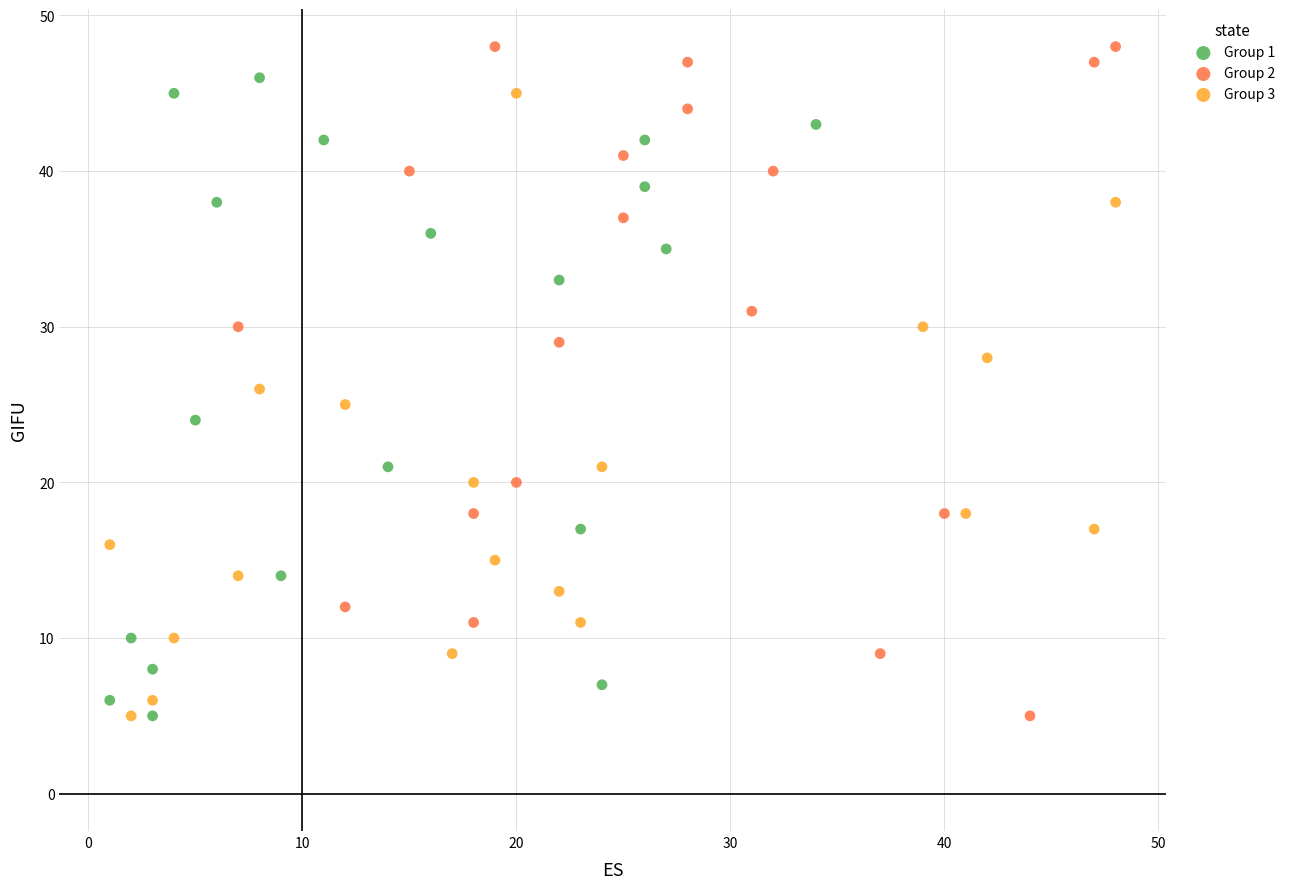

Which series contains the highest Y value?

Group 2